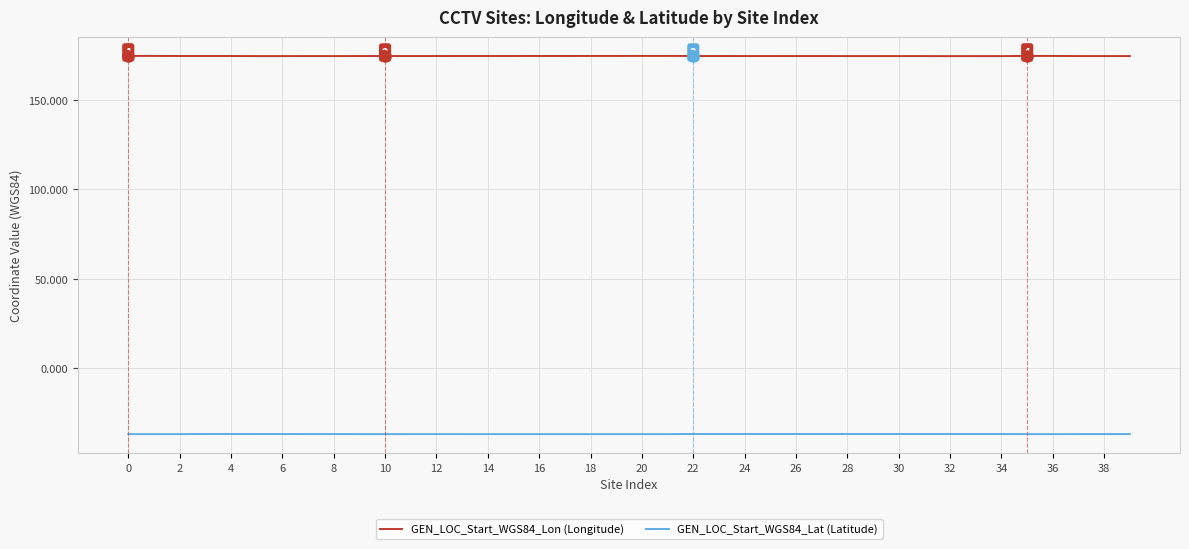

What is the minimum value for GEN_LOC_Start_WGS84_Lon (Longitude)?

174.6